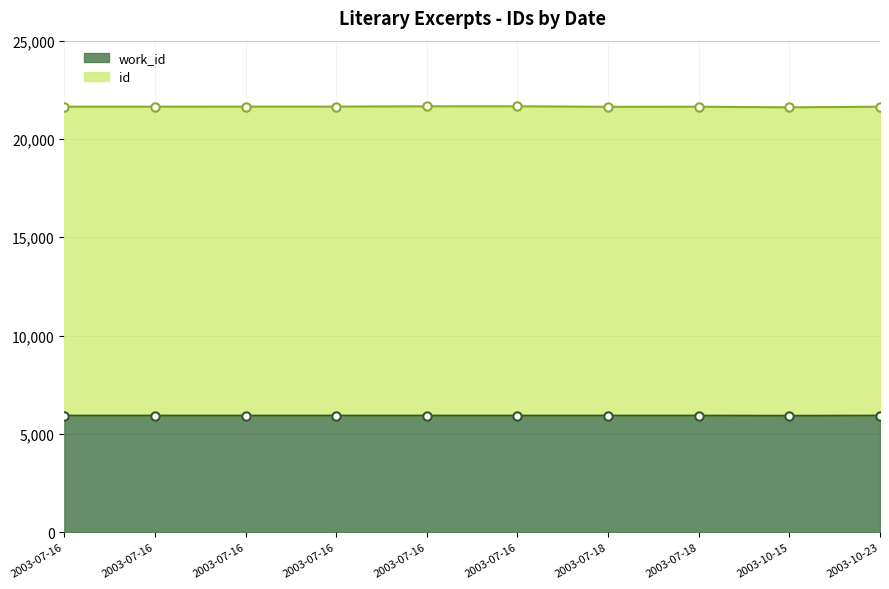

Reading left to right, transcribe all the data shown in this chart.

id: 2003-07-16=21642	2003-07-16=21643	2003-07-16=21644	2003-07-16=21646	2003-07-16=21660	2003-07-16=21661	2003-07-18=21635	2003-07-18=21639	2003-10-15=21609	2003-10-23=21640
work_id: 2003-07-16=5925	2003-07-16=5925	2003-07-16=5925	2003-07-16=5925	2003-07-16=5925	2003-07-16=5925	2003-07-18=5925	2003-07-18=5925	2003-10-15=5918	2003-10-23=5925